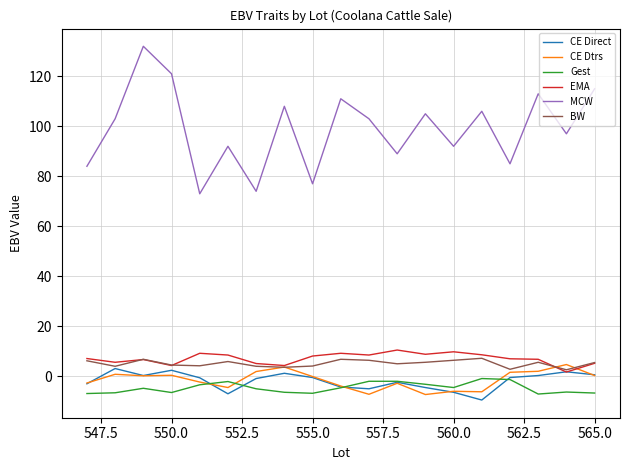

What is the highest value of the MCW series?

132.0